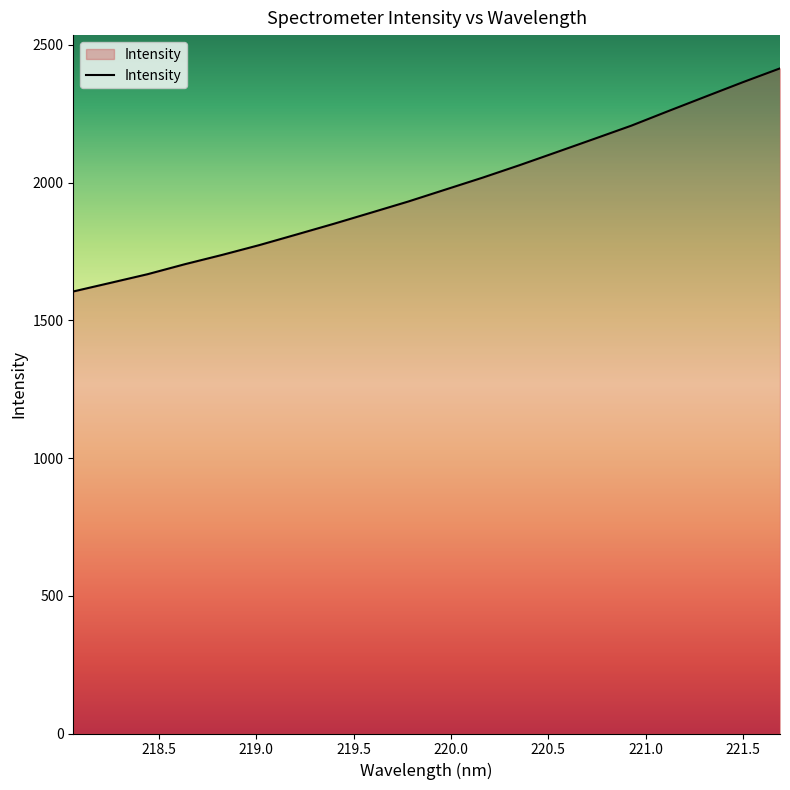

What is the greatest value displayed?

2414.6